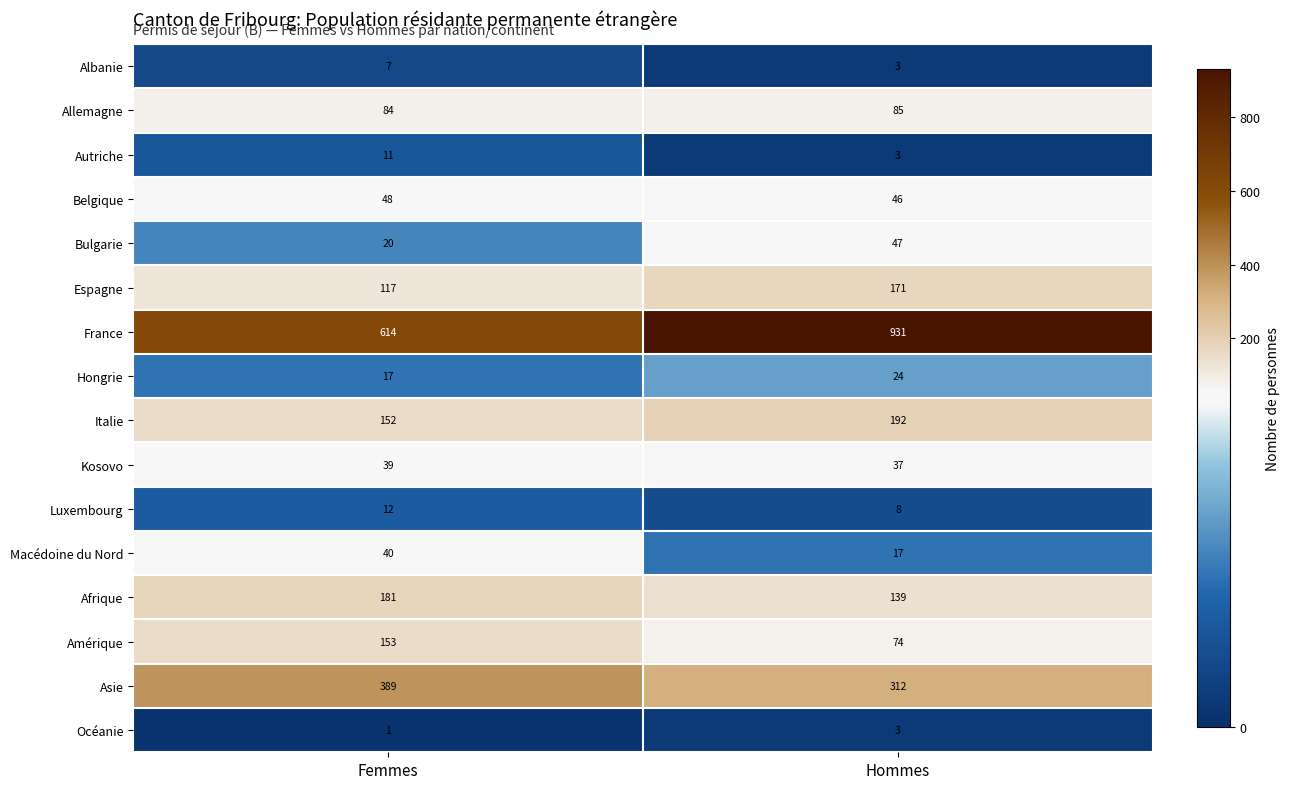

Is it true that Luxembourg equals 12 at Femmes?

True